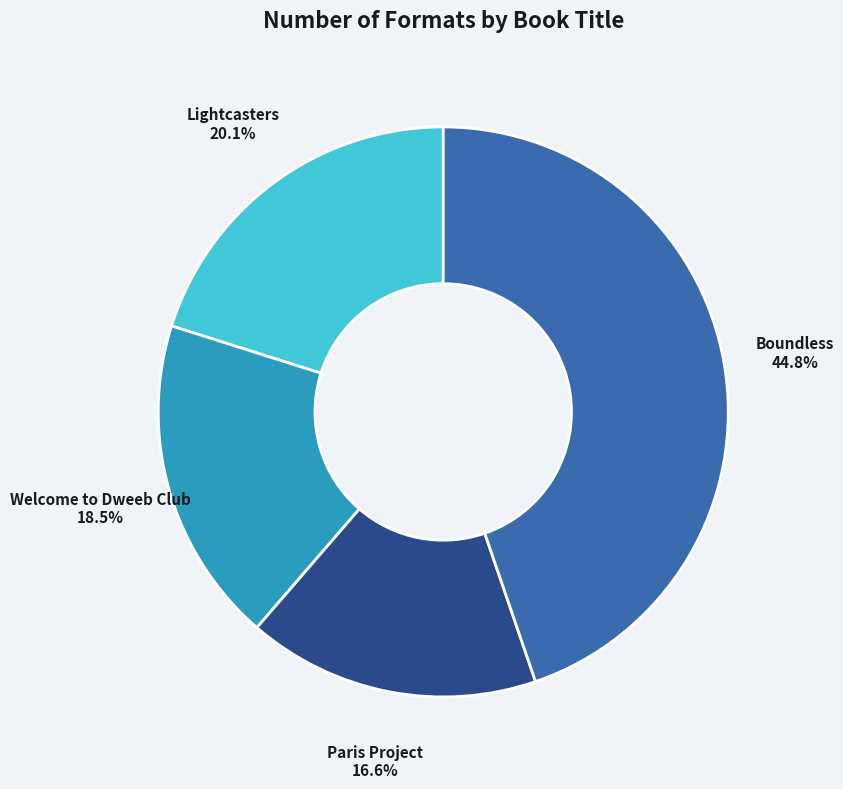

True or false: Boundless accounts for 58% of the total.

False